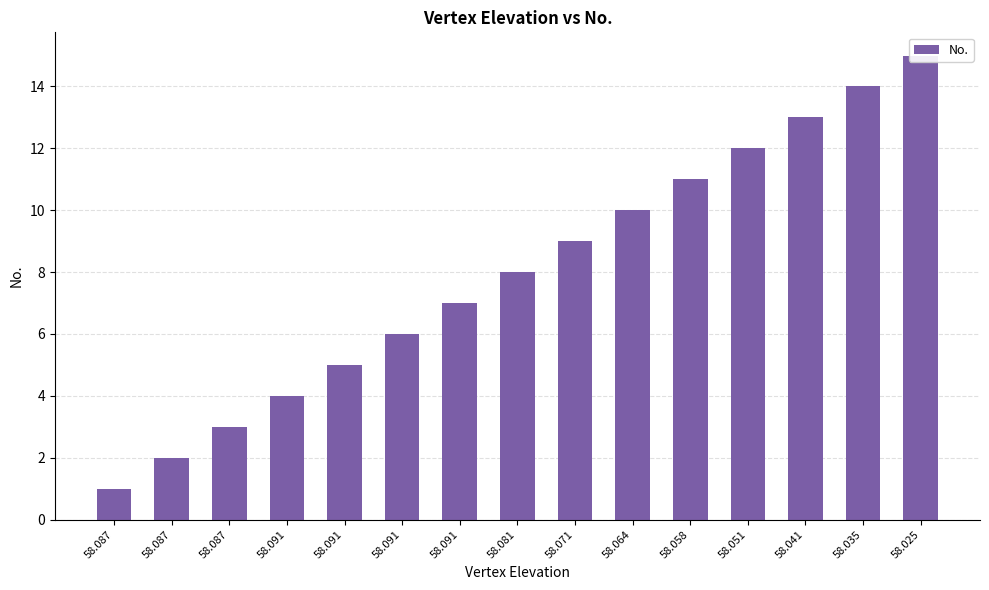

How many categories are shown in the chart?

15